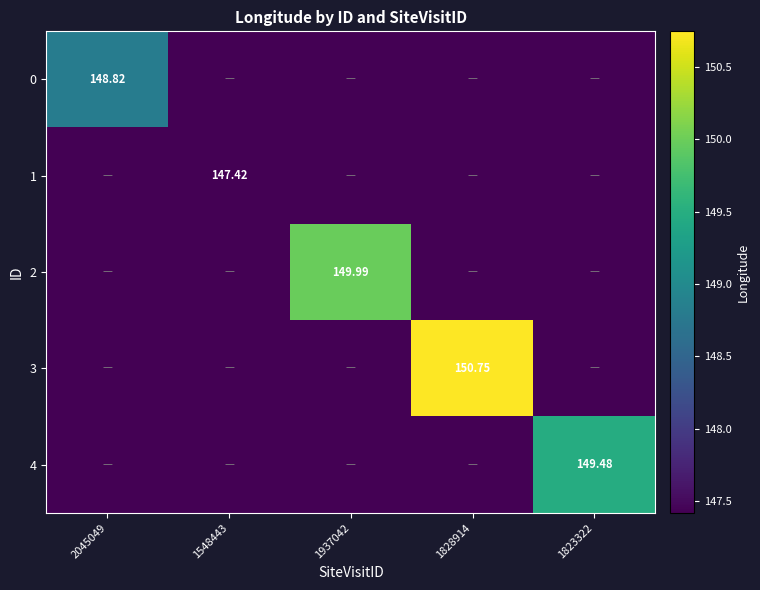

How many data points does each series have?

5